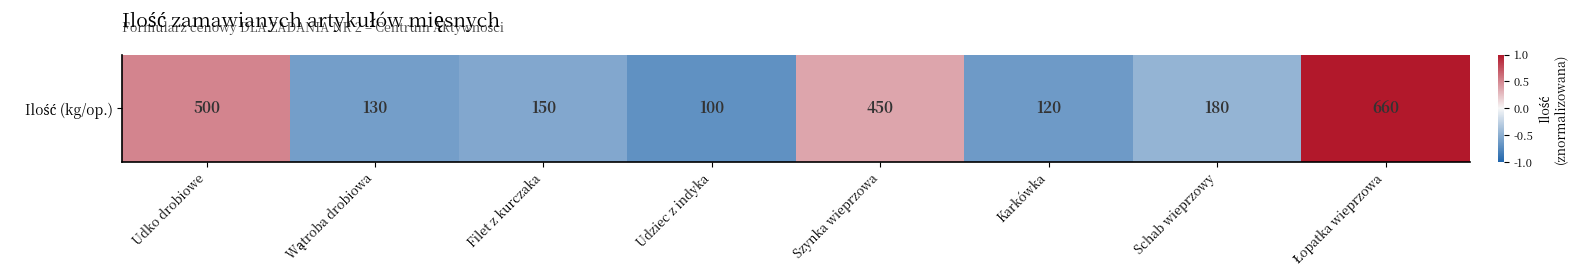

How many values are between 0 and 1?

3